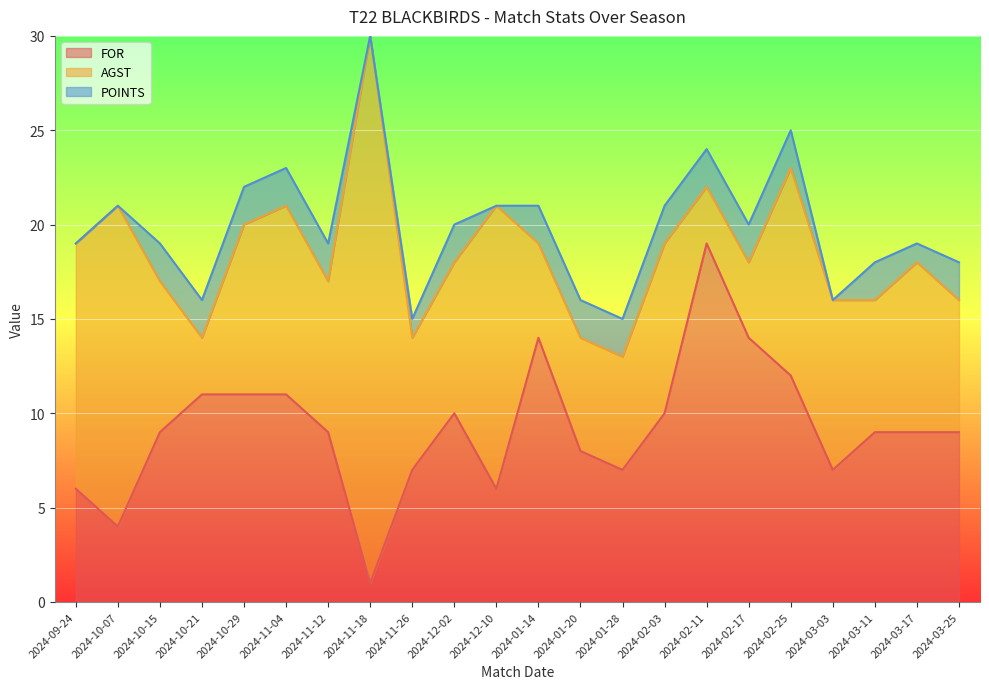

What is the average value of the FOR series?

9